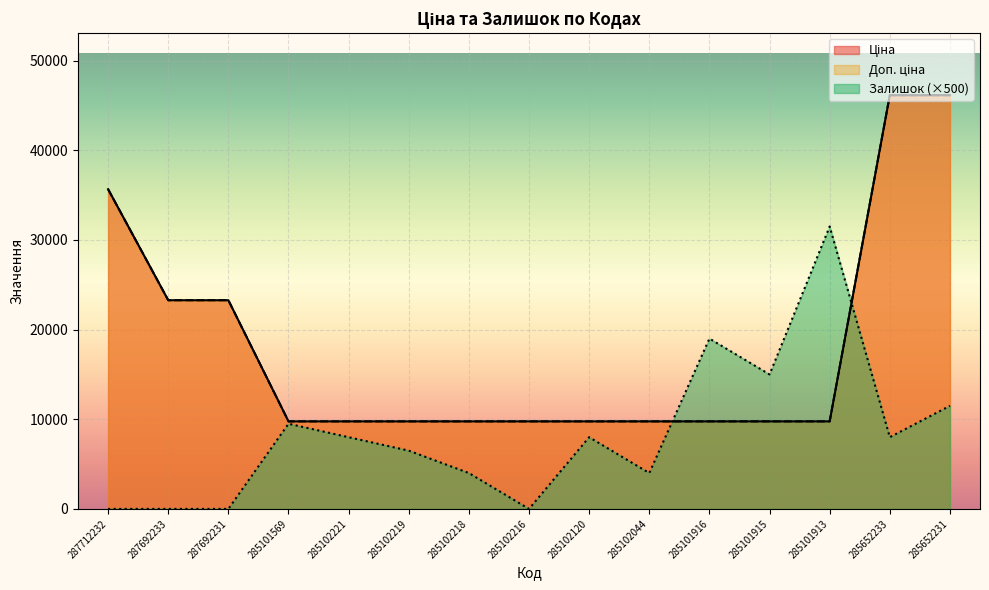

What is the label of the 11th point from the left?

285101916